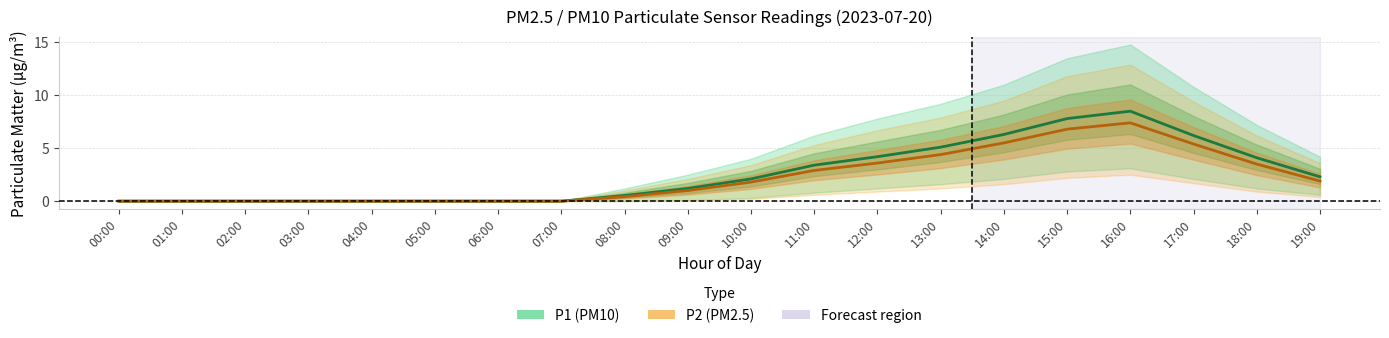

How many lines are shown in the chart?

2